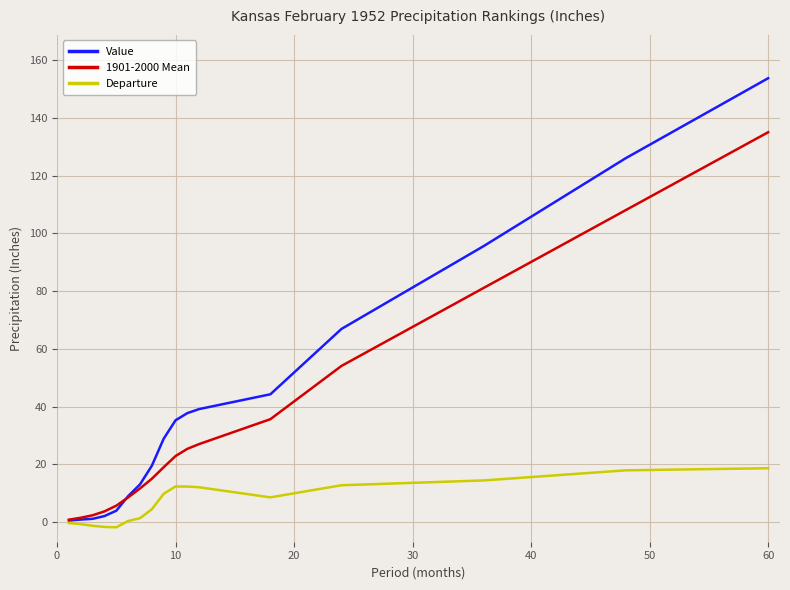

Which series has the widest spread of values?

Value